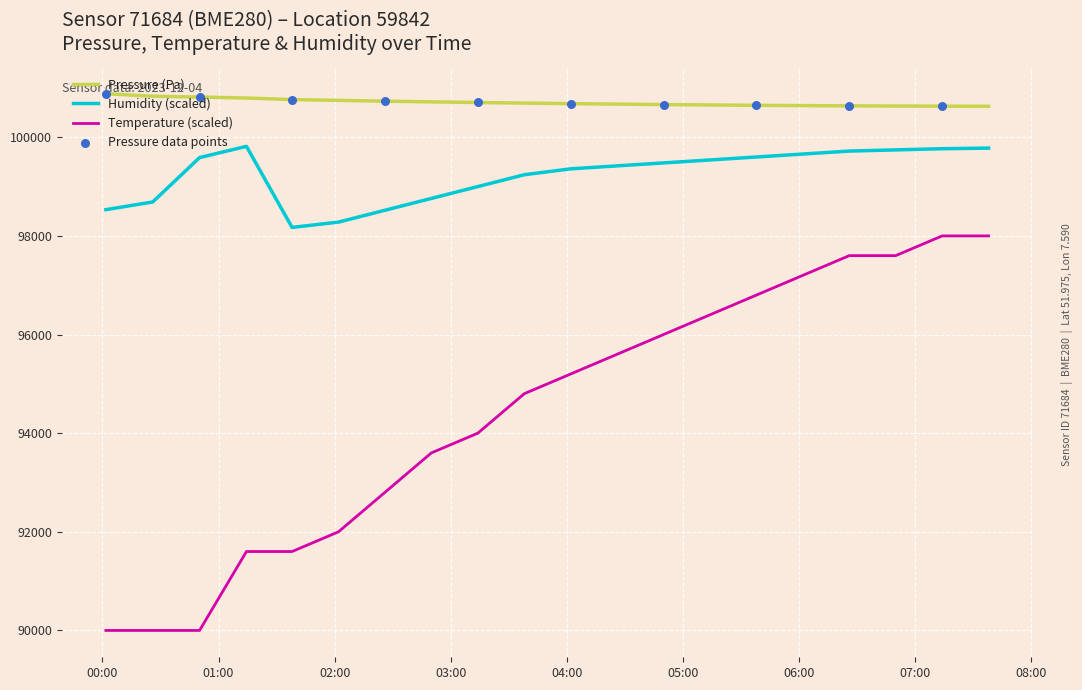

Which series has the largest total across all categories?

Pressure (Pa)